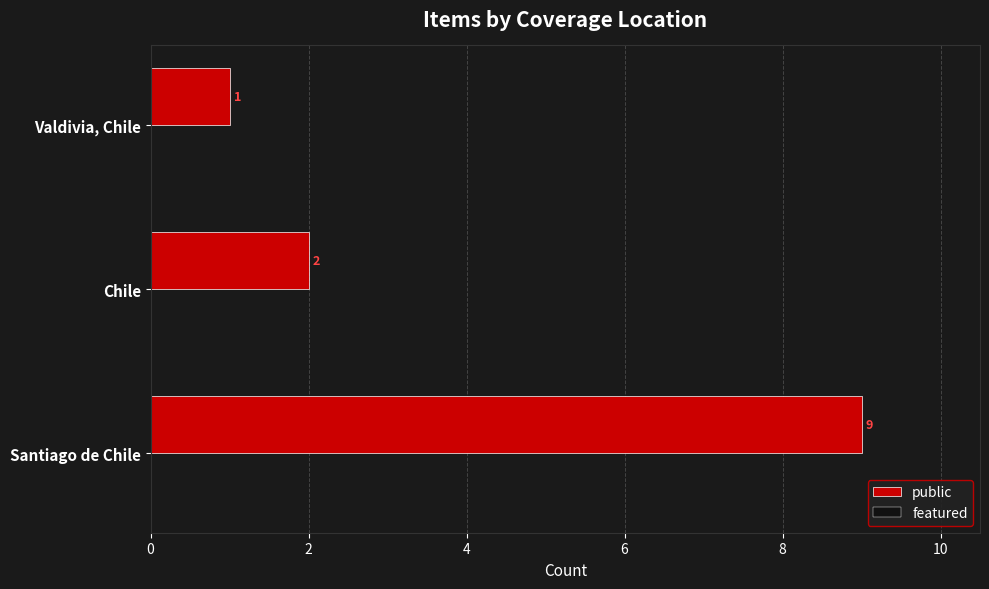

Reading top to bottom, what are all the values shown in this chart?

1	2	9